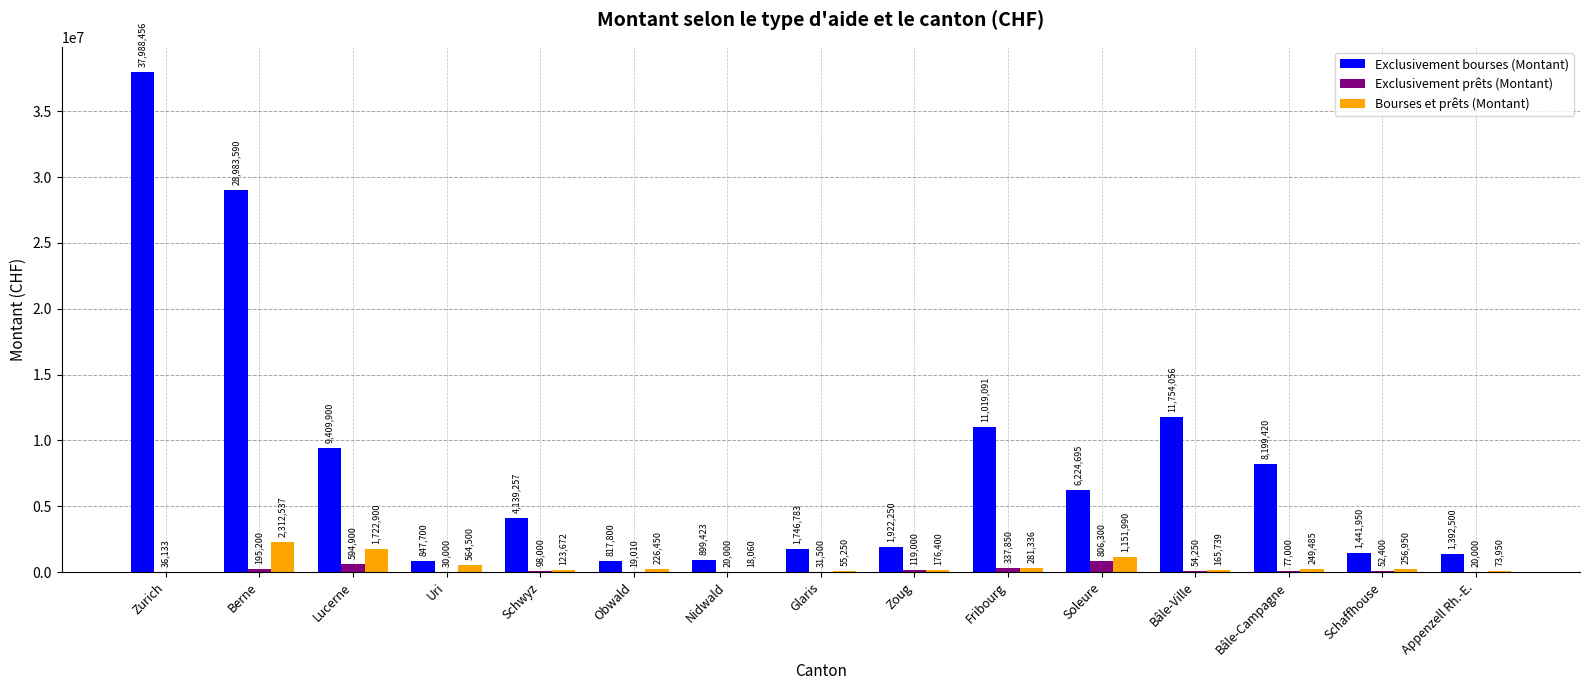

At which label does Exclusivement prêts (Montant) first exceed 54250?

Berne